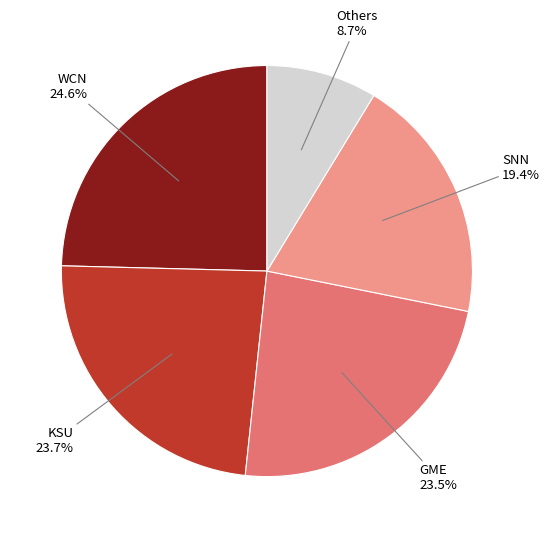

Which has a higher value, Others or WCN?

WCN